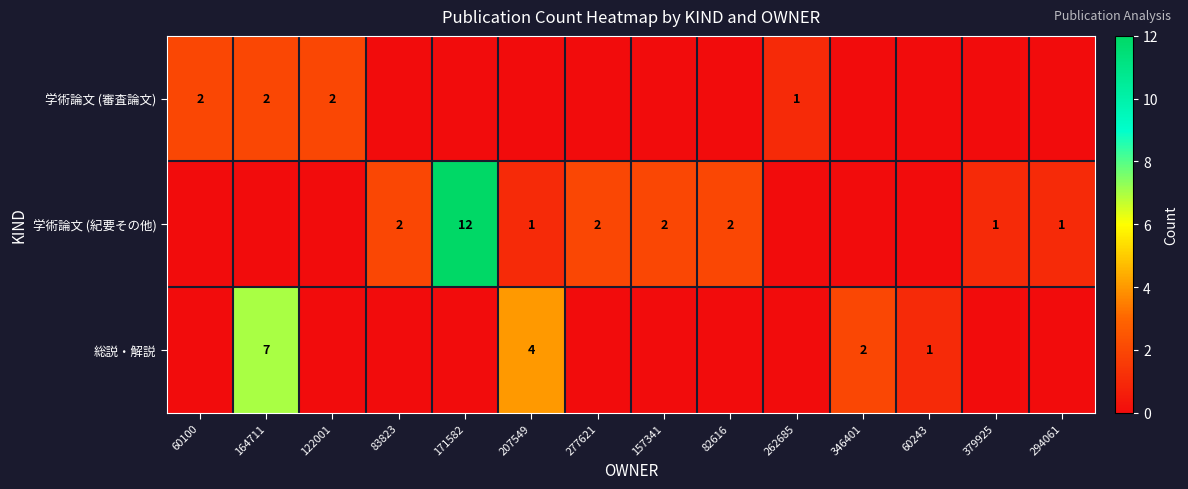

At how many categories does at least one series exceed 2?

3